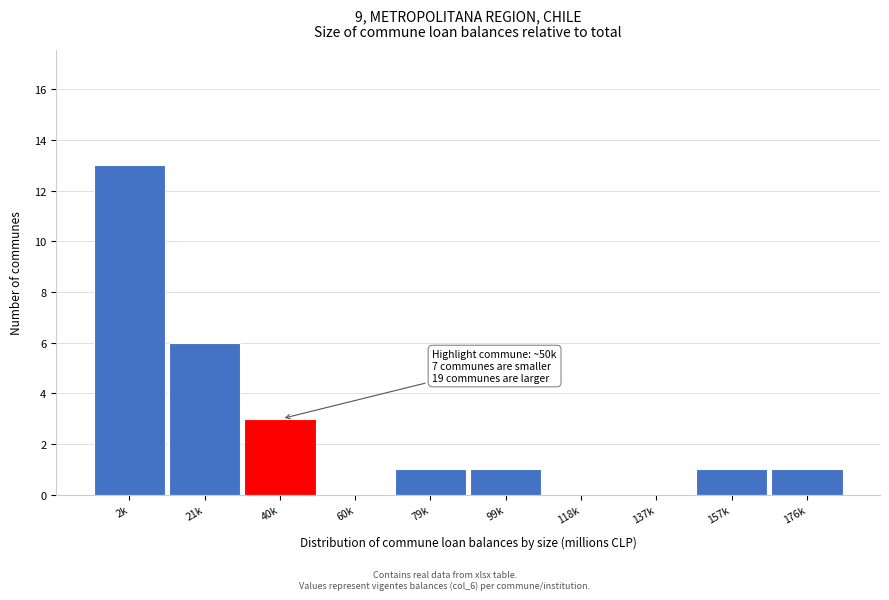

Reading left to right, extract all data points from this chart.

2k=13	21k=6	40k=3	60k=0	79k=1	99k=1	118k=0	137k=0	157k=1	176k=1